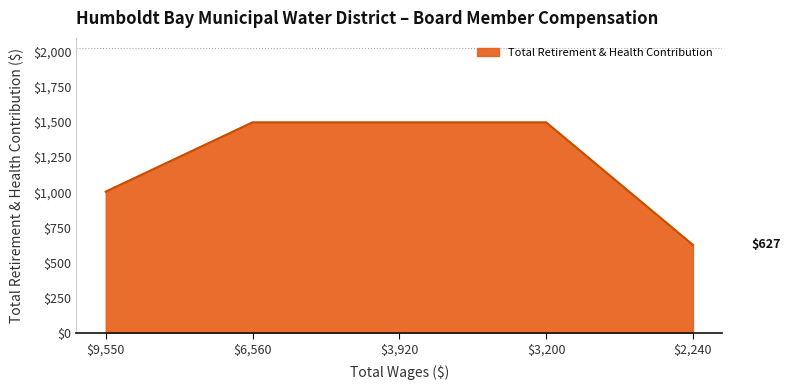

Is it true that the value at $2,240 is 426?

False